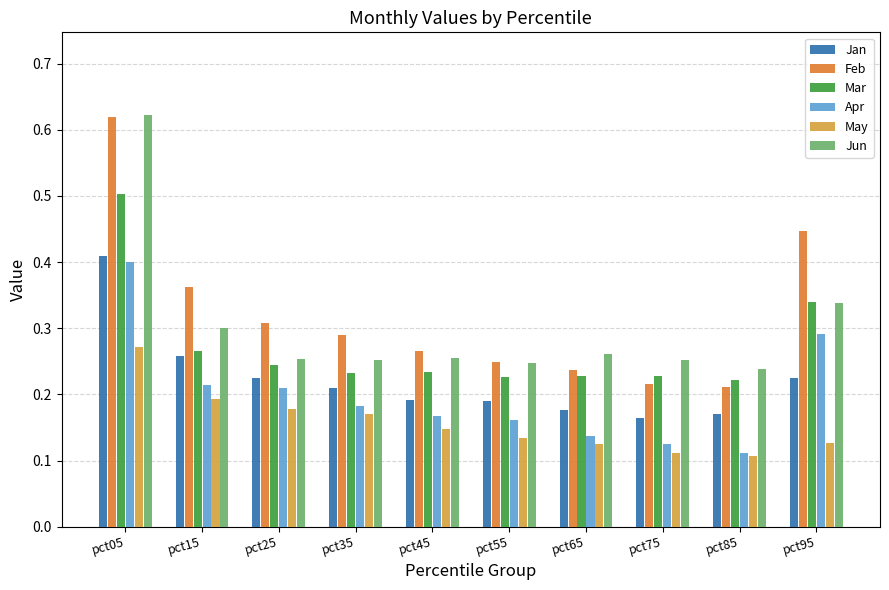

At which label does Mar reach its peak?

pct05